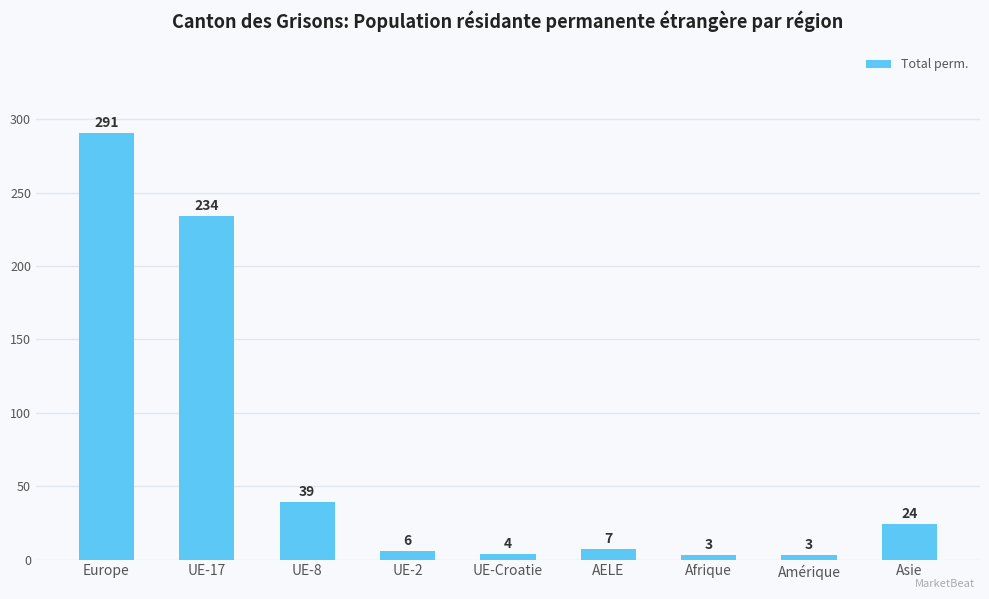

What is the average value?

68